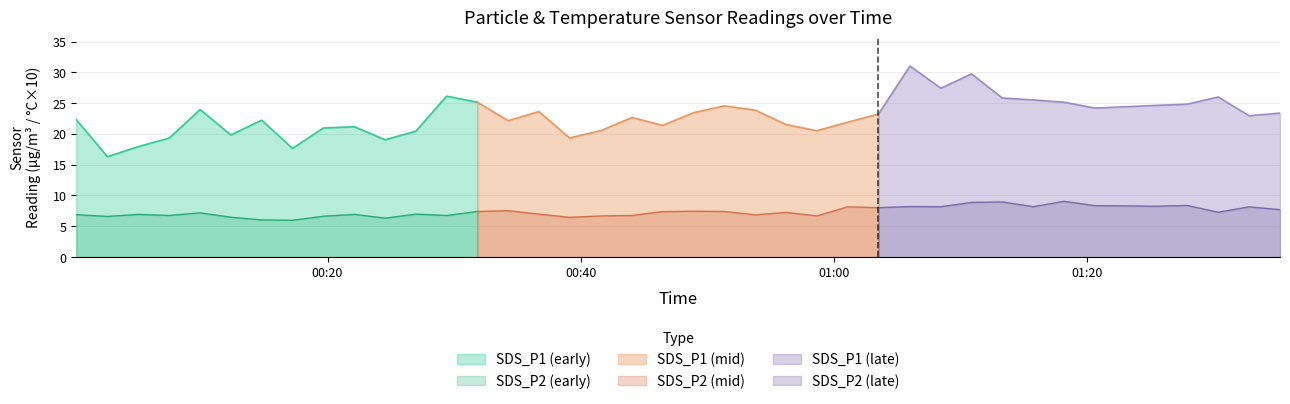

Between 2 and 15, which series saw the biggest shift?

SDS_P1